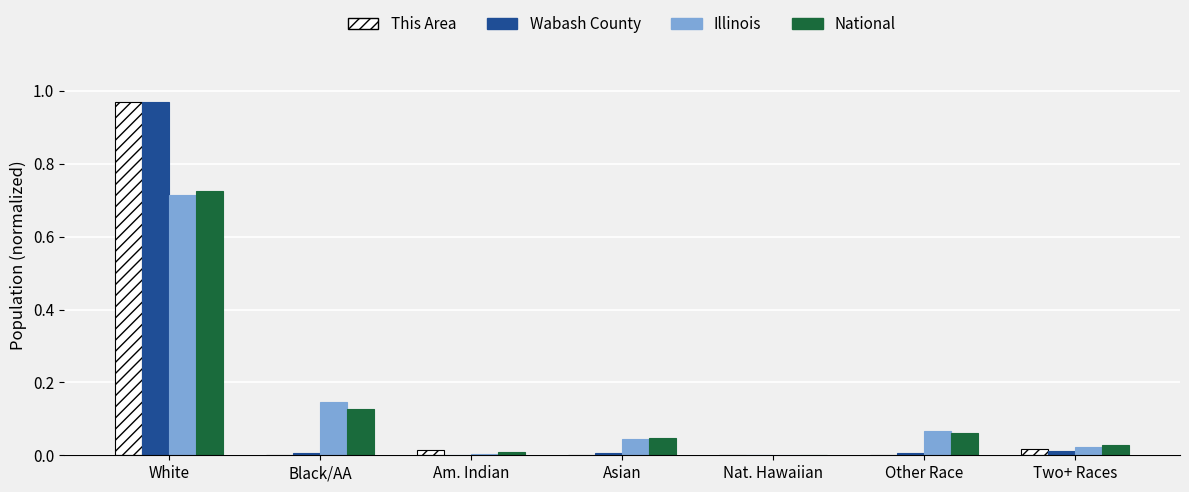

Which series changed the most between Black/AA and Nat. Hawaiian?

Illinois